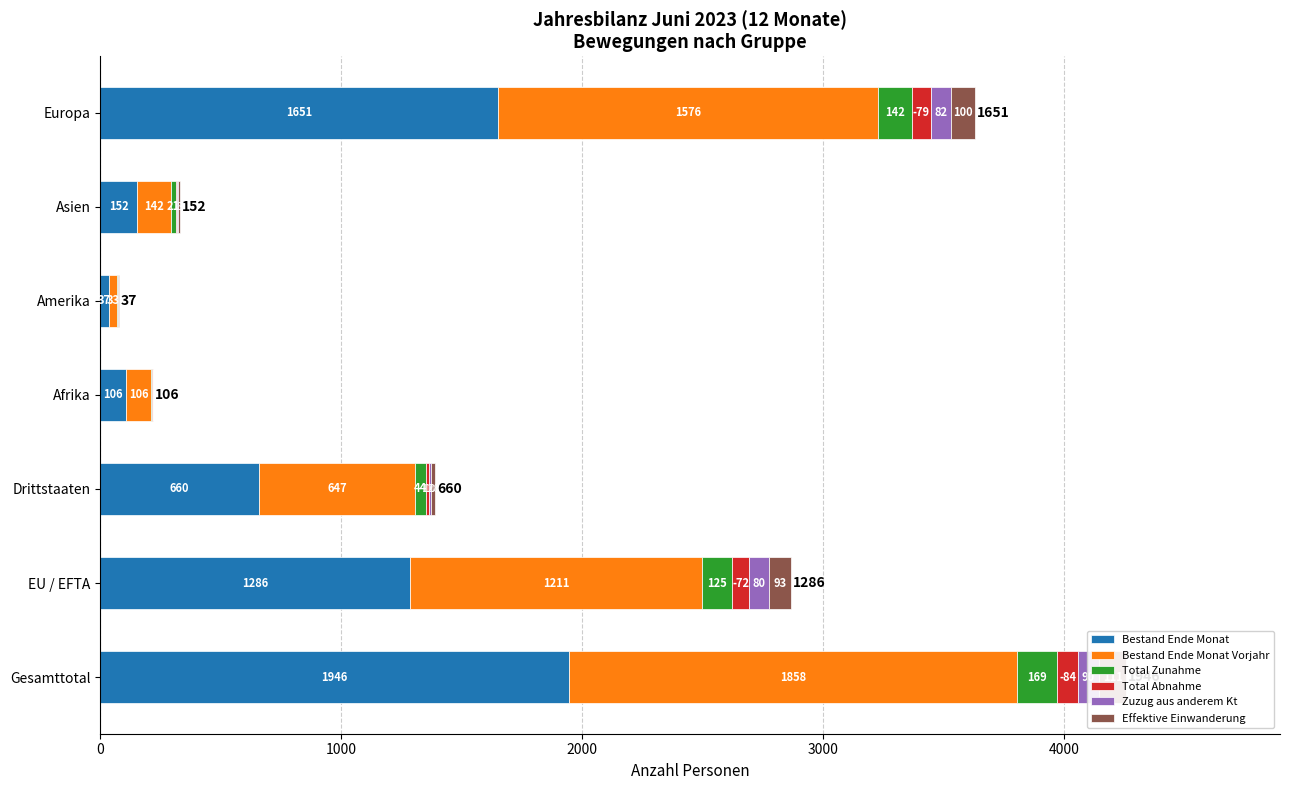

Which series changed the most between EU / EFTA and Amerika?

Bestand Ende Monat